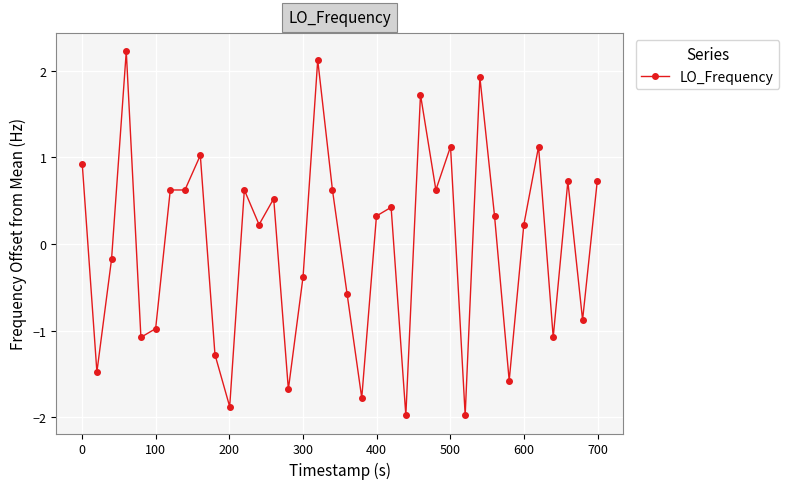

Reading left to right, transcribe all the data shown in this chart.

0.9	-1.5	-0.2	2.2	-1.1	-1.0	0.6	0.6	1.0	-1.3	-1.9	0.6	0.2	0.5	-1.7	-0.4	2.1	0.6	-0.6	-1.8	0.3	0.4	-2.0	1.7	0.6	1.1	-2.0	1.9	0.3	-1.6	0.2	1.1	-1.1	0.7	-0.9	0.7